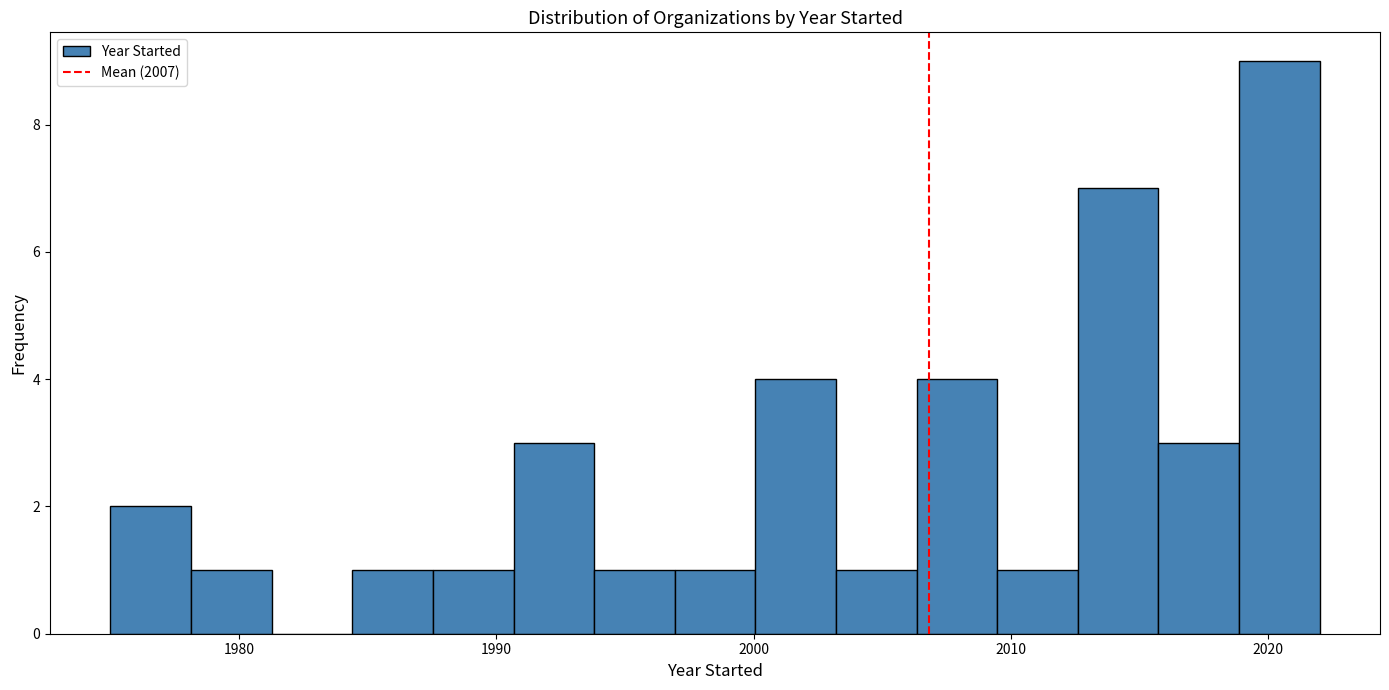

Read against the x-axis, roughly where is the centre of the tallest bar?

2020